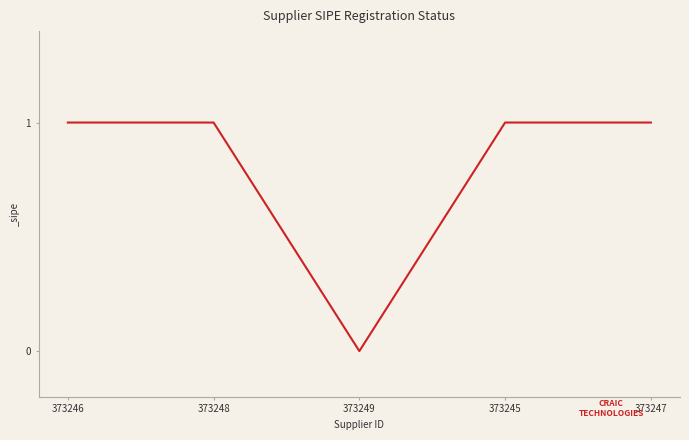

What is the ratio of the value at 373248 to the value at 373247?

1.0